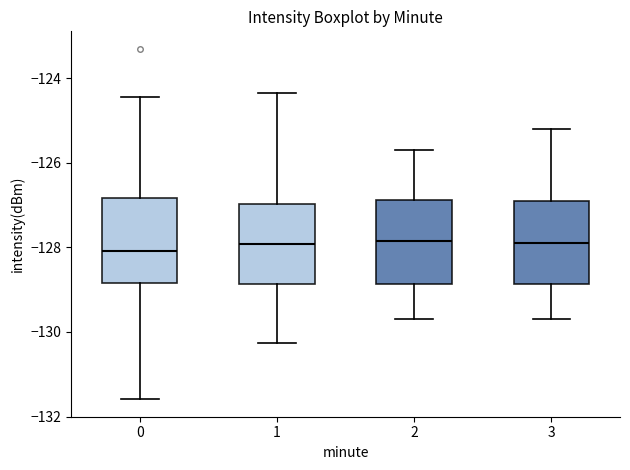

Reading left to right, transcribe this box plot: for each box, give where its median line is, the range the box spans, and where its two whiskers end, as read against the y-axis. The values are not printed on the chart, so give them approximately, as read against the axis.

0: median -128.0, box -128.8 to -126.8, whiskers -131.6 to -124.4
1: median -128.0, box -128.8 to -127.0, whiskers -130.2 to -124.4
2: median -127.8, box -128.8 to -126.8, whiskers -129.6 to -125.6
3: median -127.8, box -128.8 to -126.8, whiskers -129.6 to -125.2